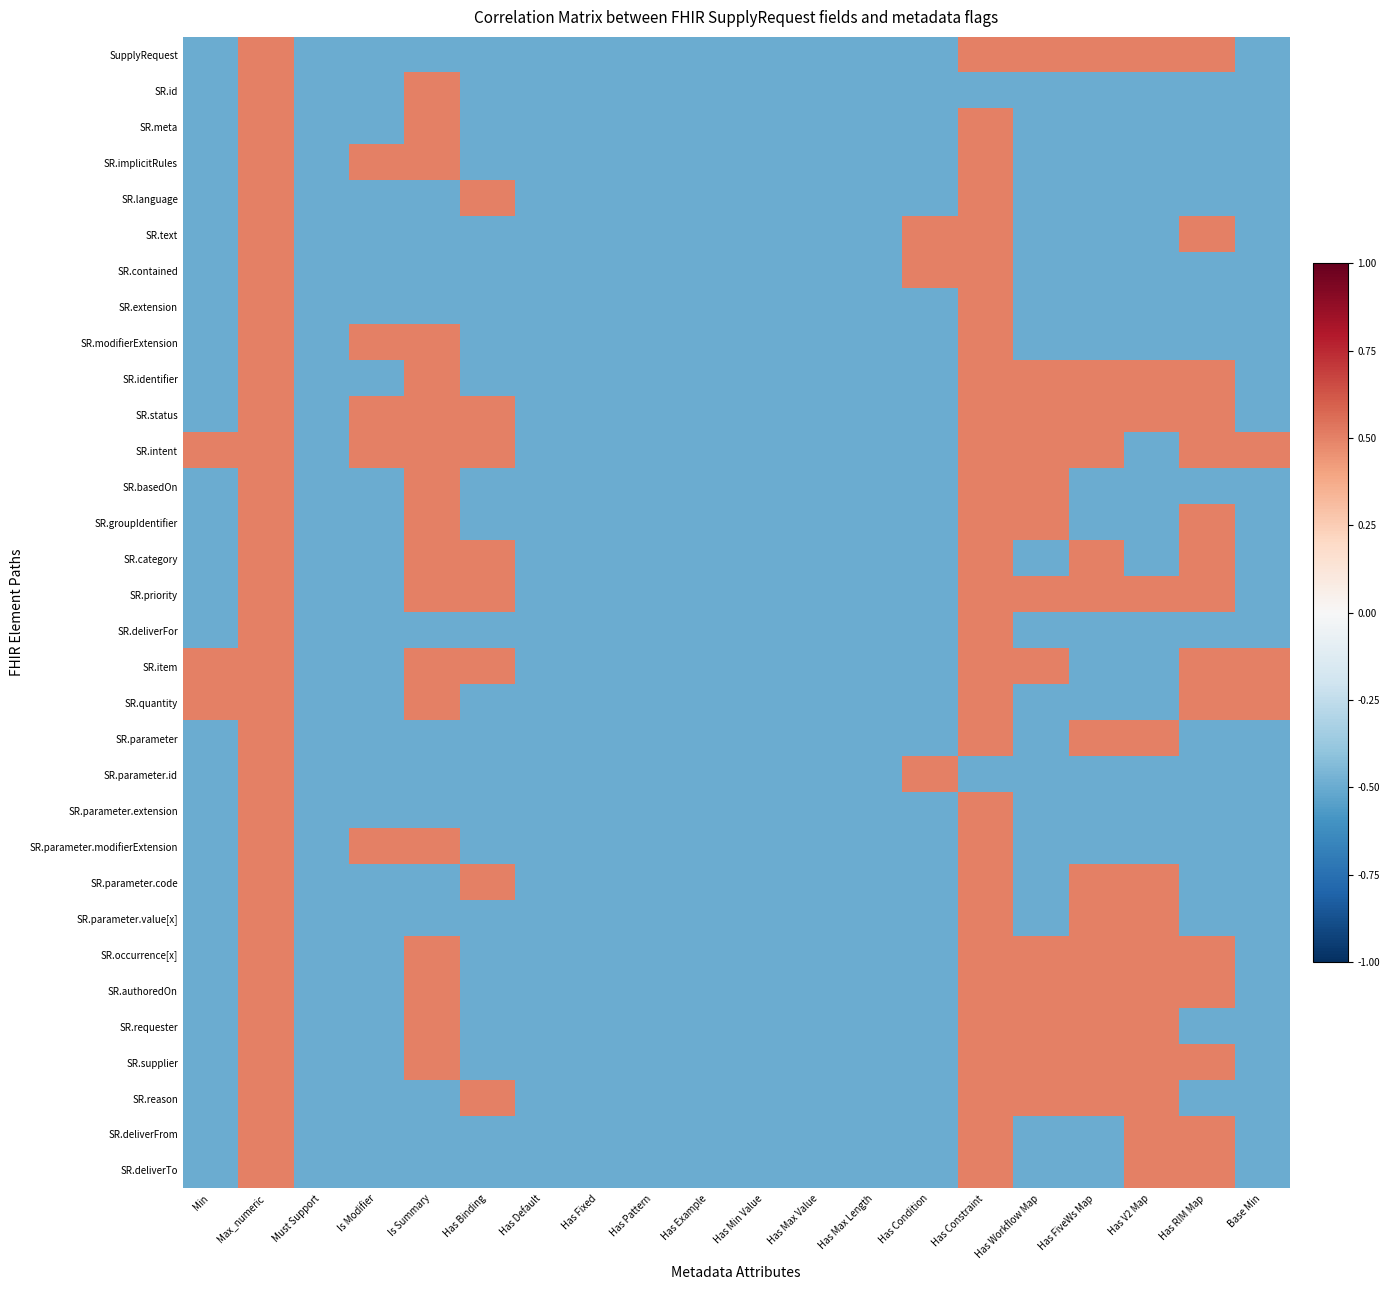

Rank the series at Has Default from highest to lowest value.

SupplyRequest, SR.id, SR.meta, SR.implicitRules, SR.language, SR.text, SR.contained, SR.extension, SR.modifierExtension, SR.identifier, SR.status, SR.intent, SR.basedOn, SR.groupIdentifier, SR.category, SR.priority, SR.deliverFor, SR.item, SR.quantity, SR.parameter, SR.parameter.id, SR.parameter.extension, SR.parameter.modifierExtension, SR.parameter.code, SR.parameter.value[x], SR.occurrence[x], SR.authoredOn, SR.requester, SR.supplier, SR.reason, SR.deliverFrom, SR.deliverTo